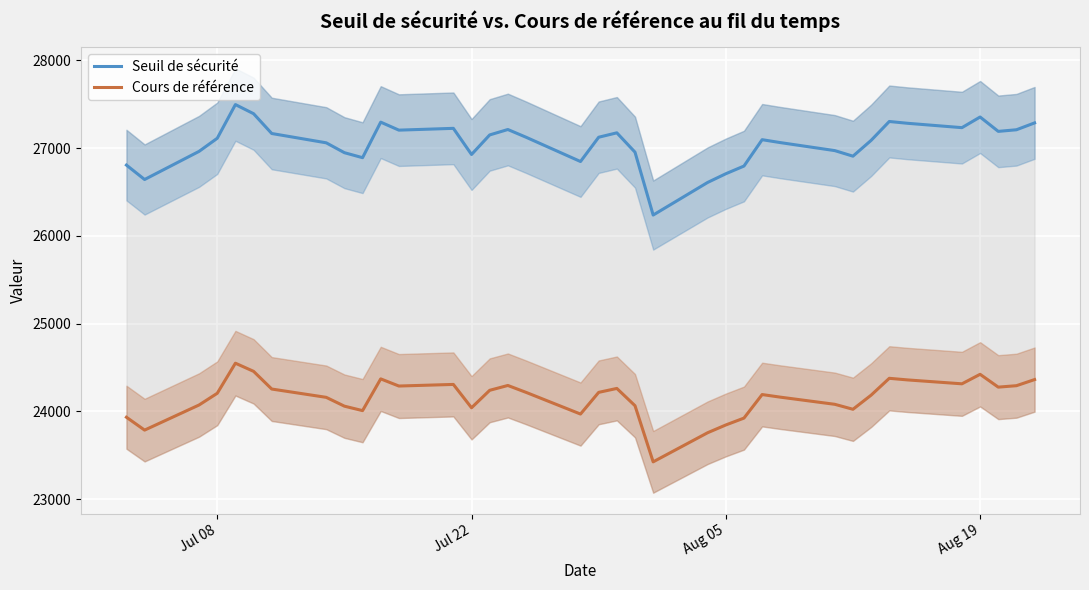

What is the minimum value for Seuil de sécurité?

26237.1